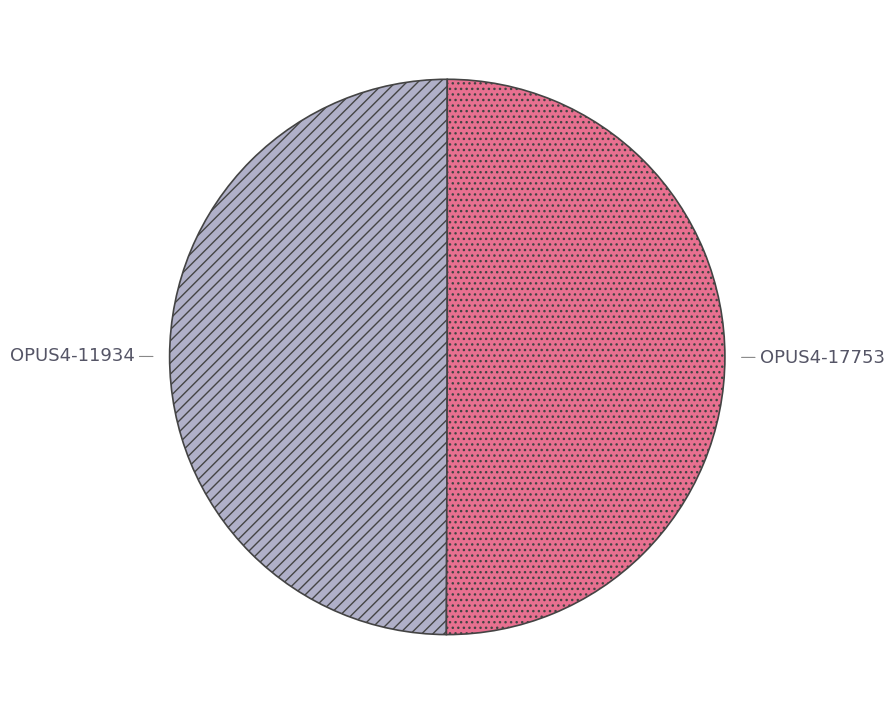

Is the sum of OPUS4-17753 and OPUS4-11934 greater than half?

Yes